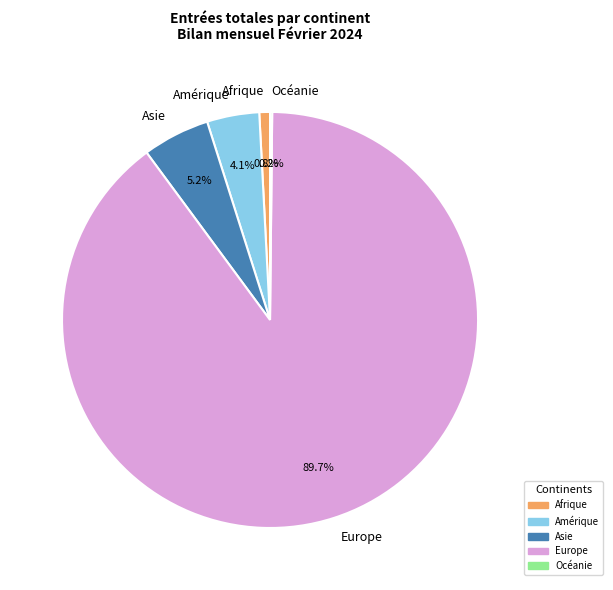

Does any single category account for the majority?

Yes